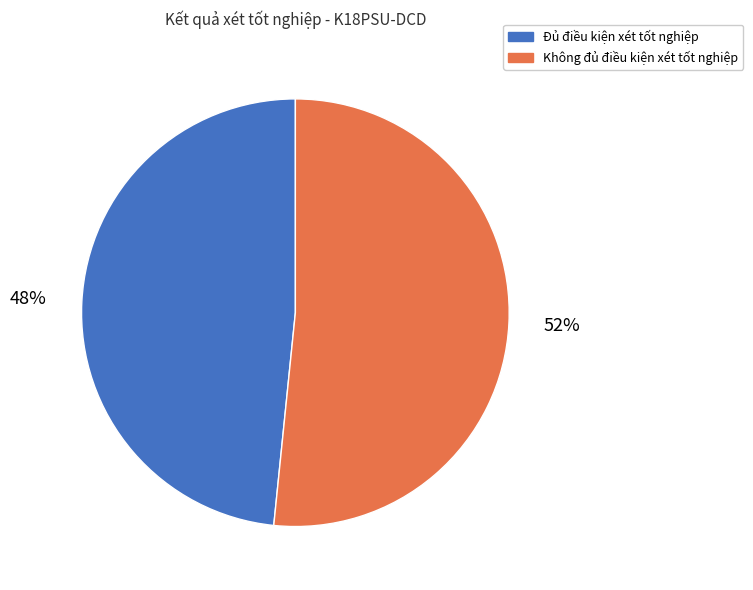

Approximately how many times larger is the value at Đủ điều kiện xét tốt nghiệp compared to Không đủ điều kiện xét tốt nghiệp?

0.9